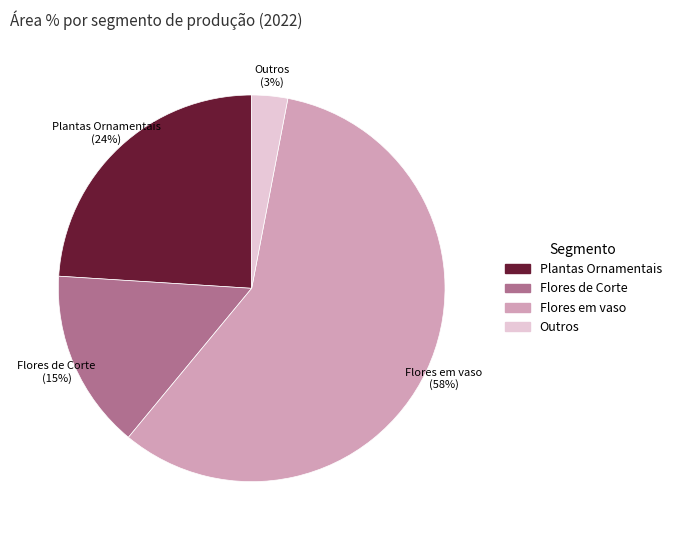

How many slices are in this pie chart?

4